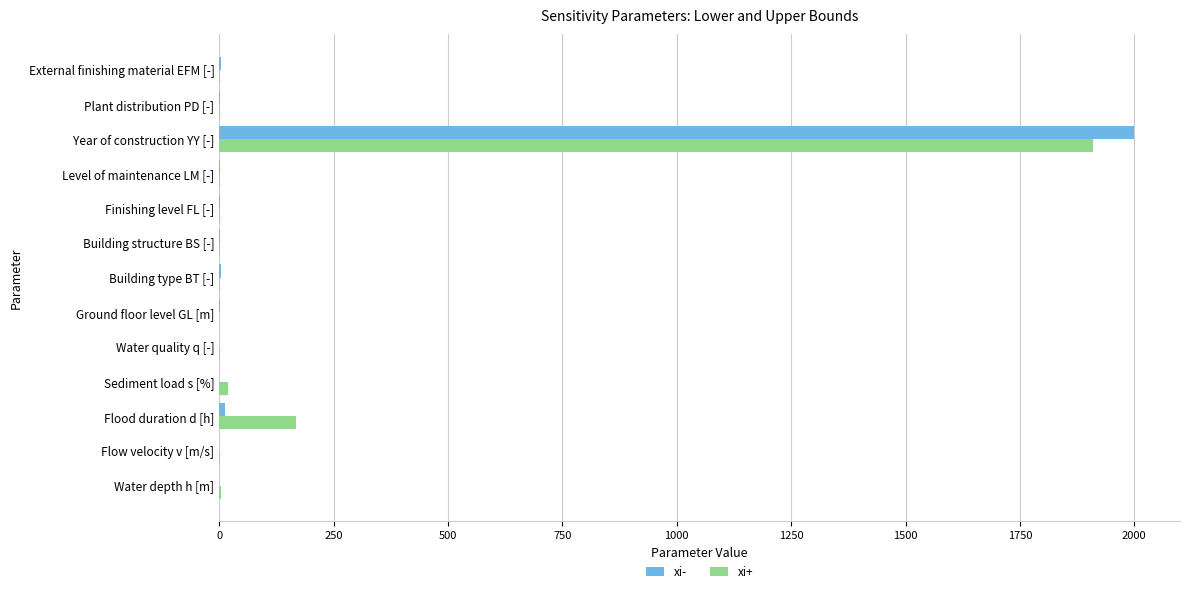

At which label does xi+ reach its peak?

Year of construction YY [-]